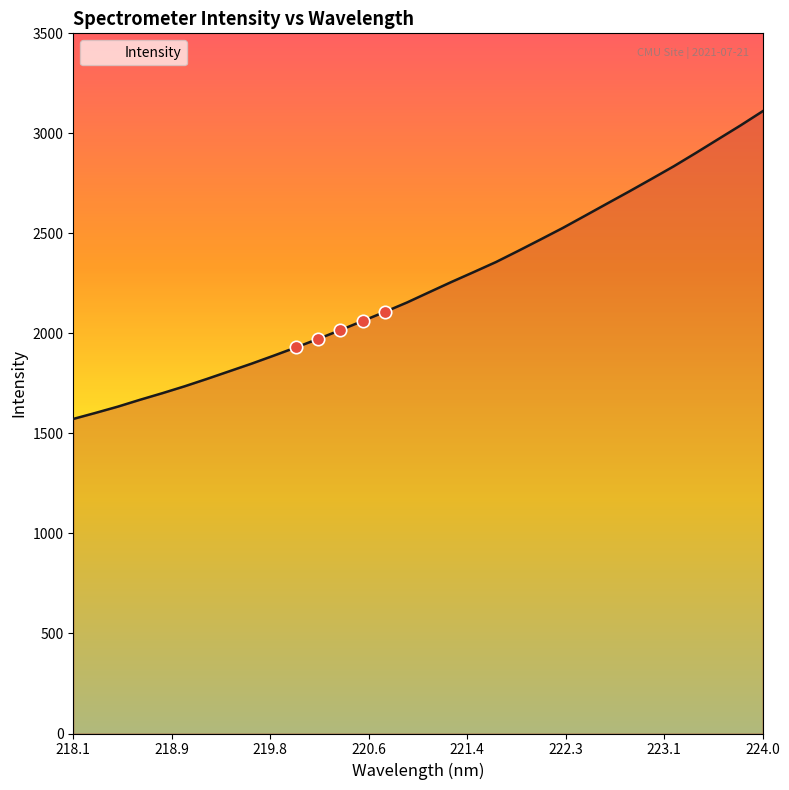

What is the maximum value shown in the chart?

3110.5